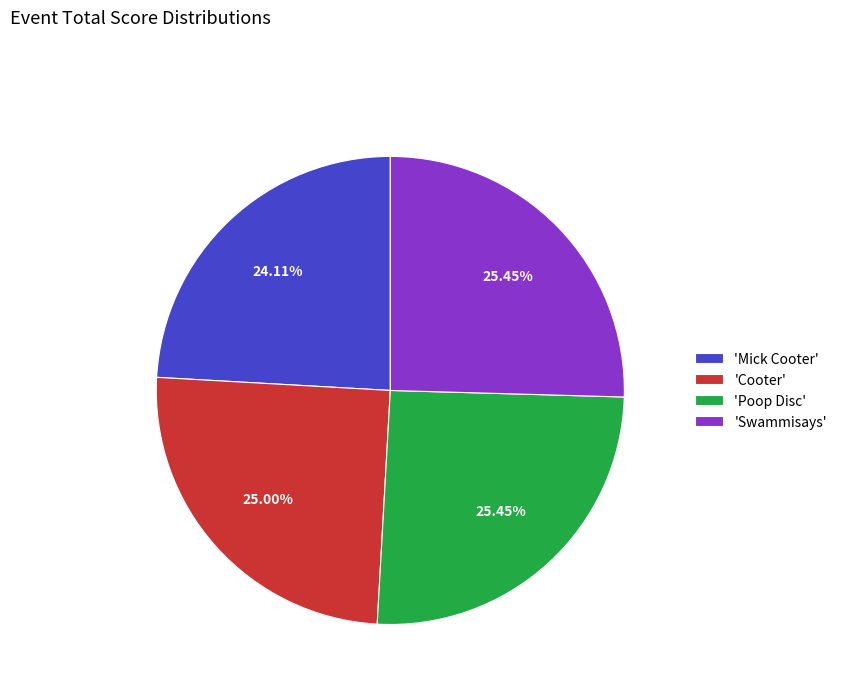

Between 'Mick Cooter' and 'Swammisays', which is larger?

'Swammisays'